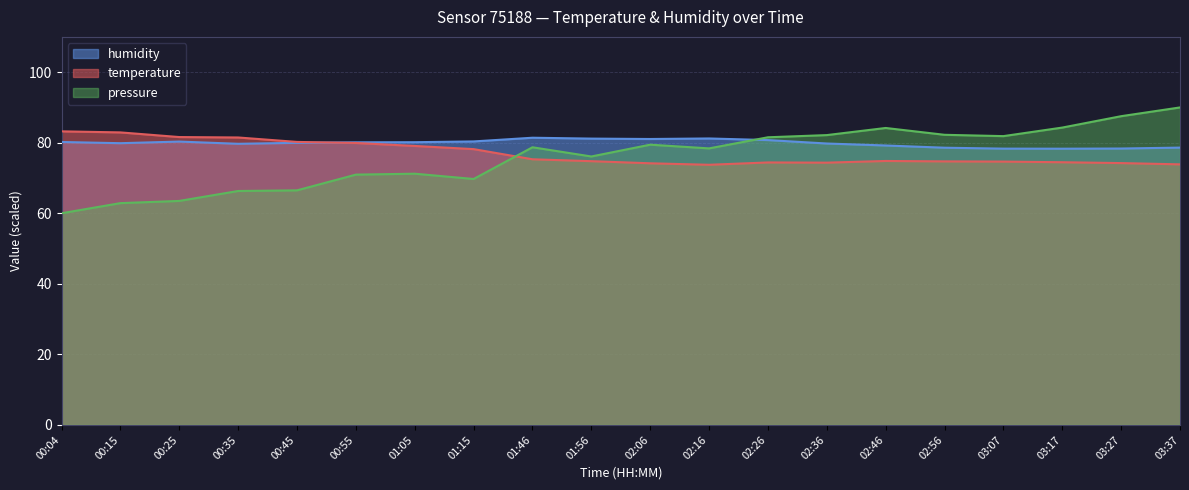

At which category is the sum across all series the highest?

03:37